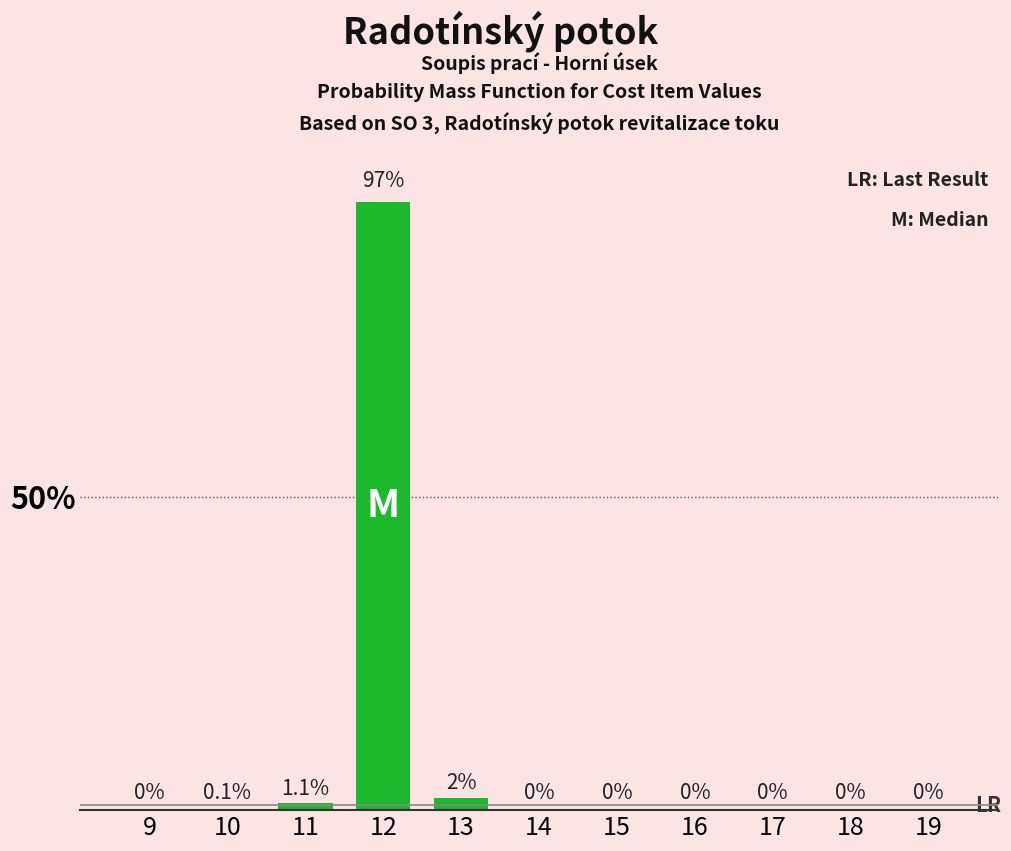

Reading left to right, what are all the values shown in this chart?

9=0.0	10=0.1	11=1.1	12=97.0	13=2.0	14=0.0	15=0.0	16=0.0	17=0.0	18=0.0	19=0.0